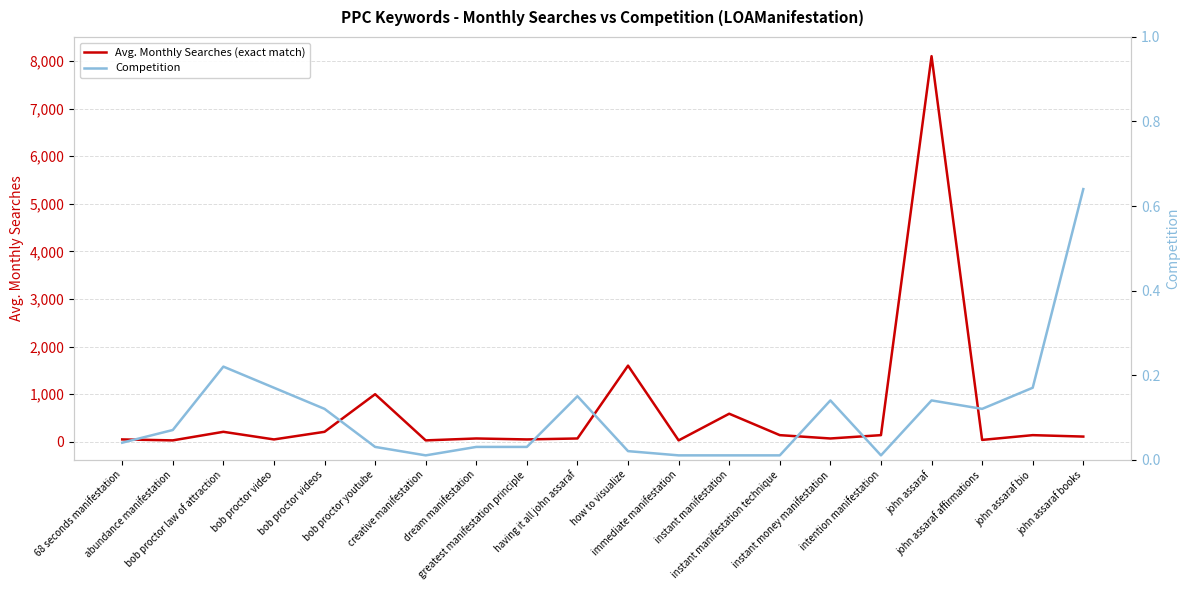

Is this an area chart (filled region under the line)?

No